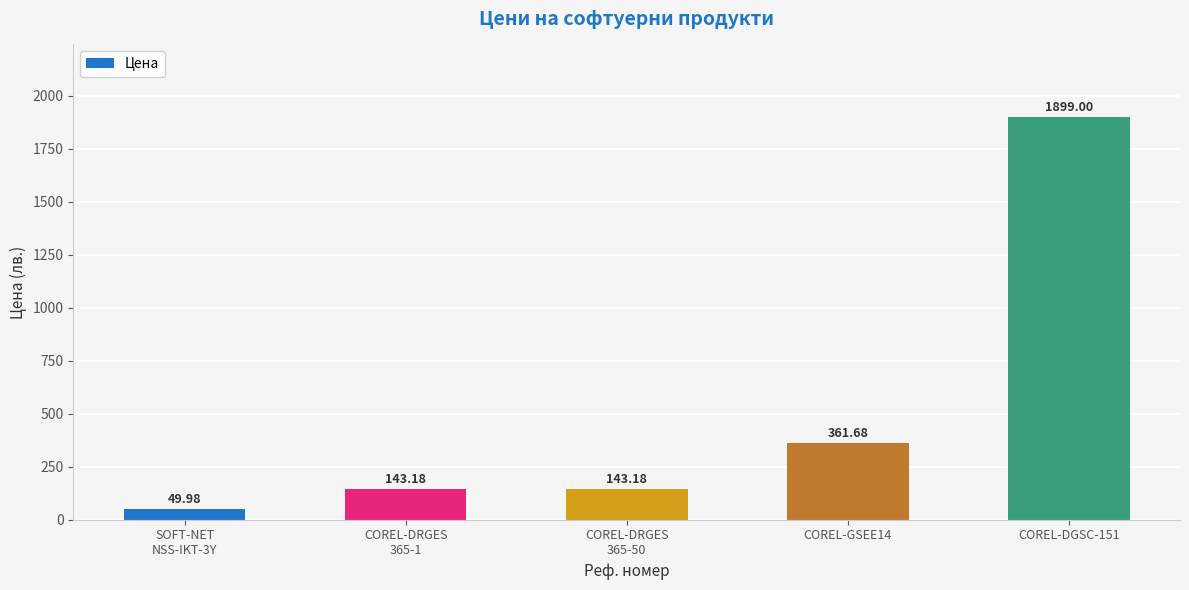

Which label corresponds to the largest value in the chart?

COREL-DGSC-151